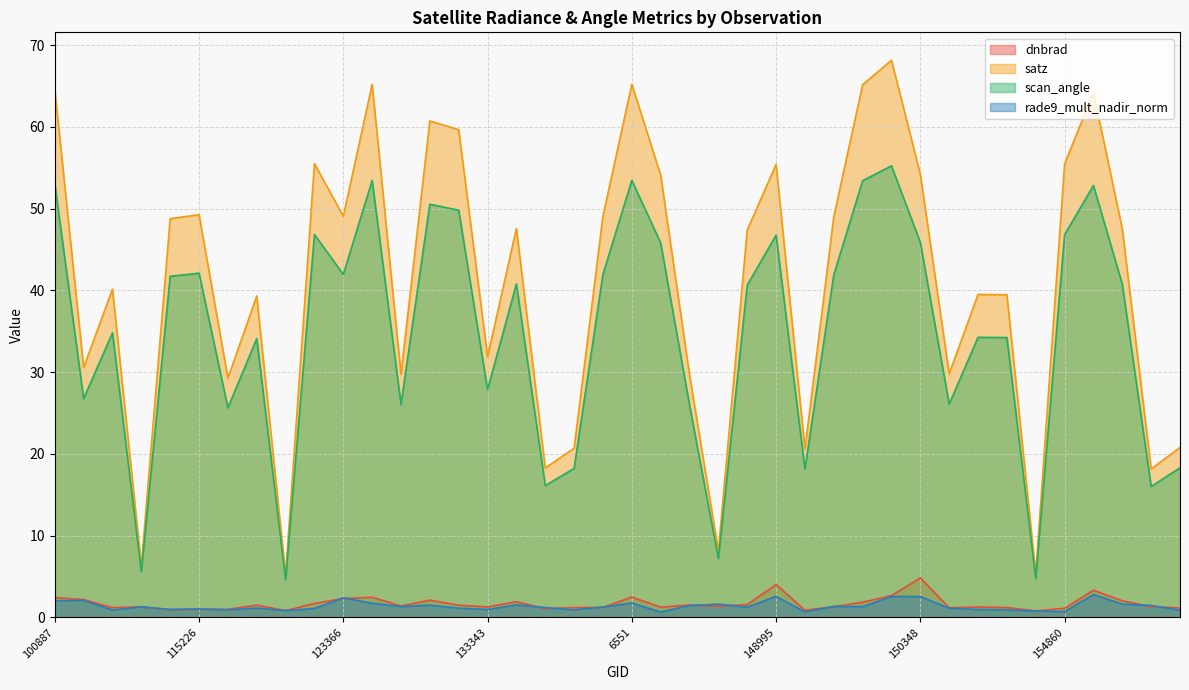

What is the difference between the highest and lowest values at 154463?

4.5